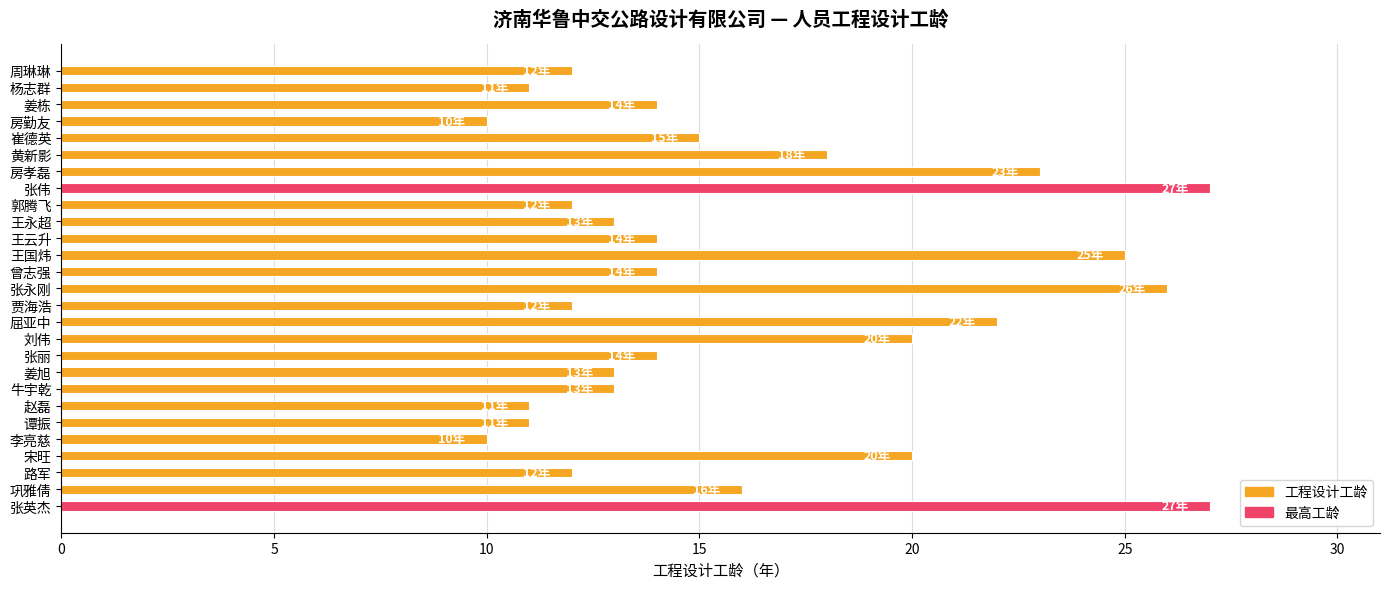

What is the average value?

16